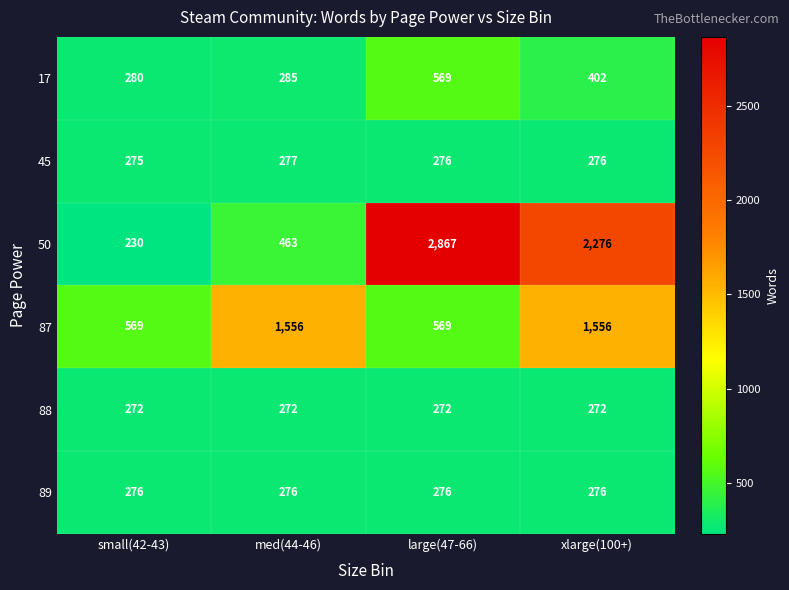

What is the difference between the maximum and minimum values in the 17 series?

289